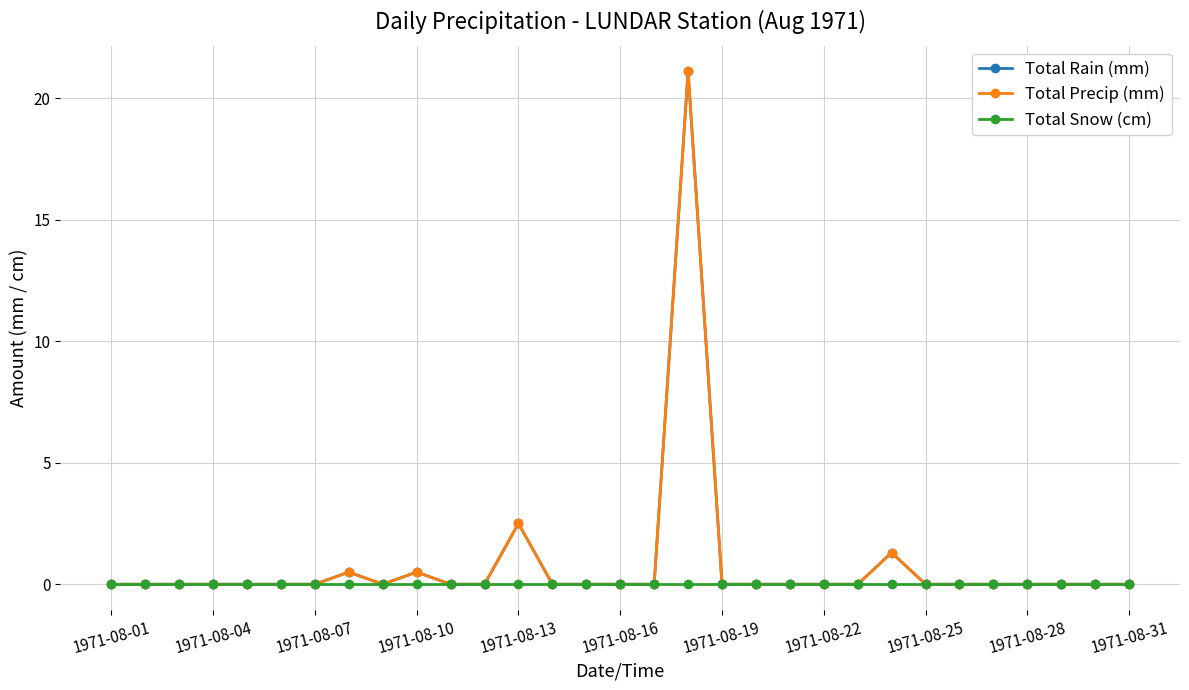

True or false: Total Precip (mm) and Total Snow (cm) intersect in this chart.

False